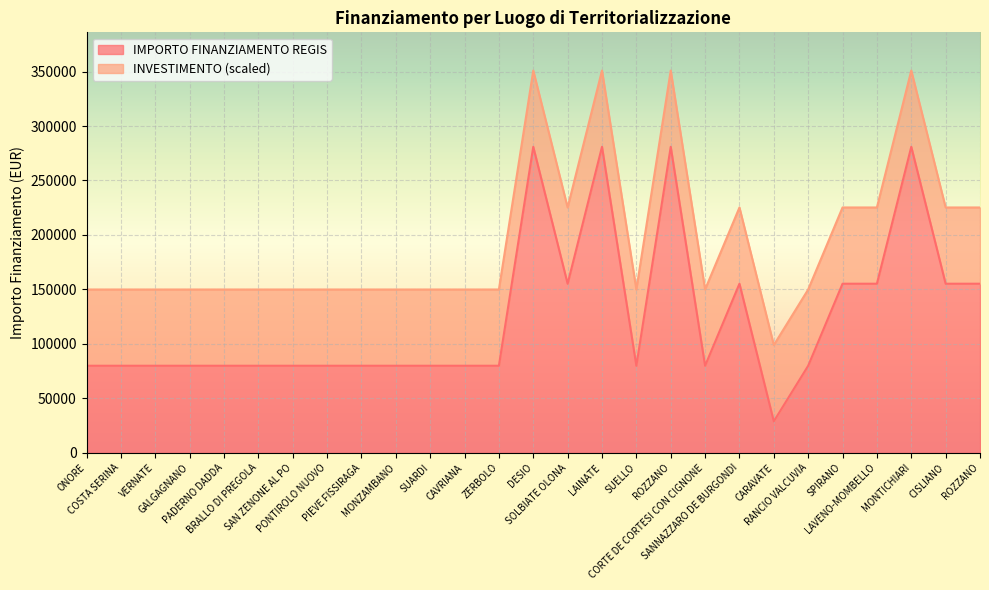

What is the difference between the maximum and minimum values?

252030